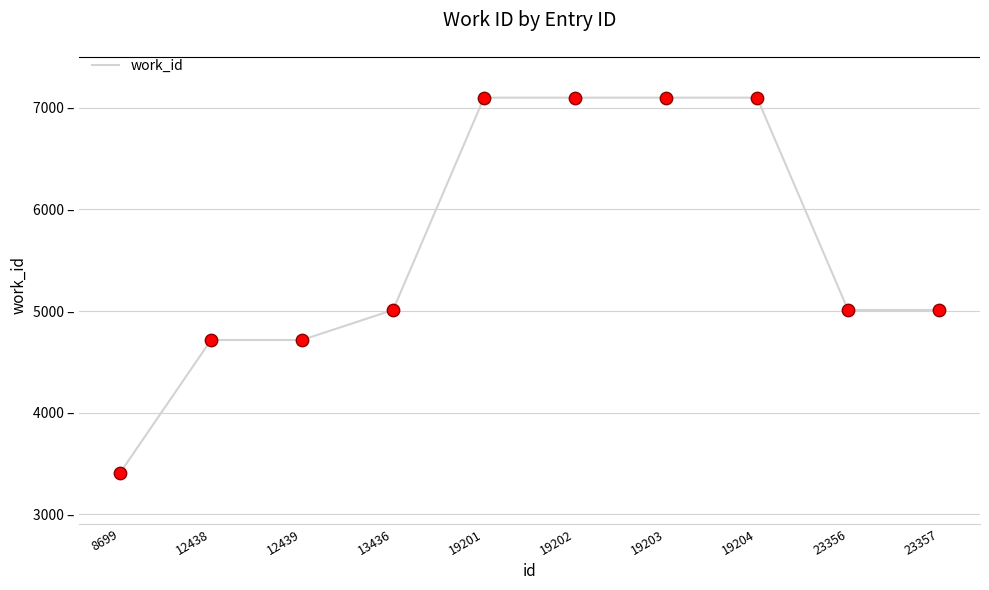

Is this an area chart (filled region under the line)?

No